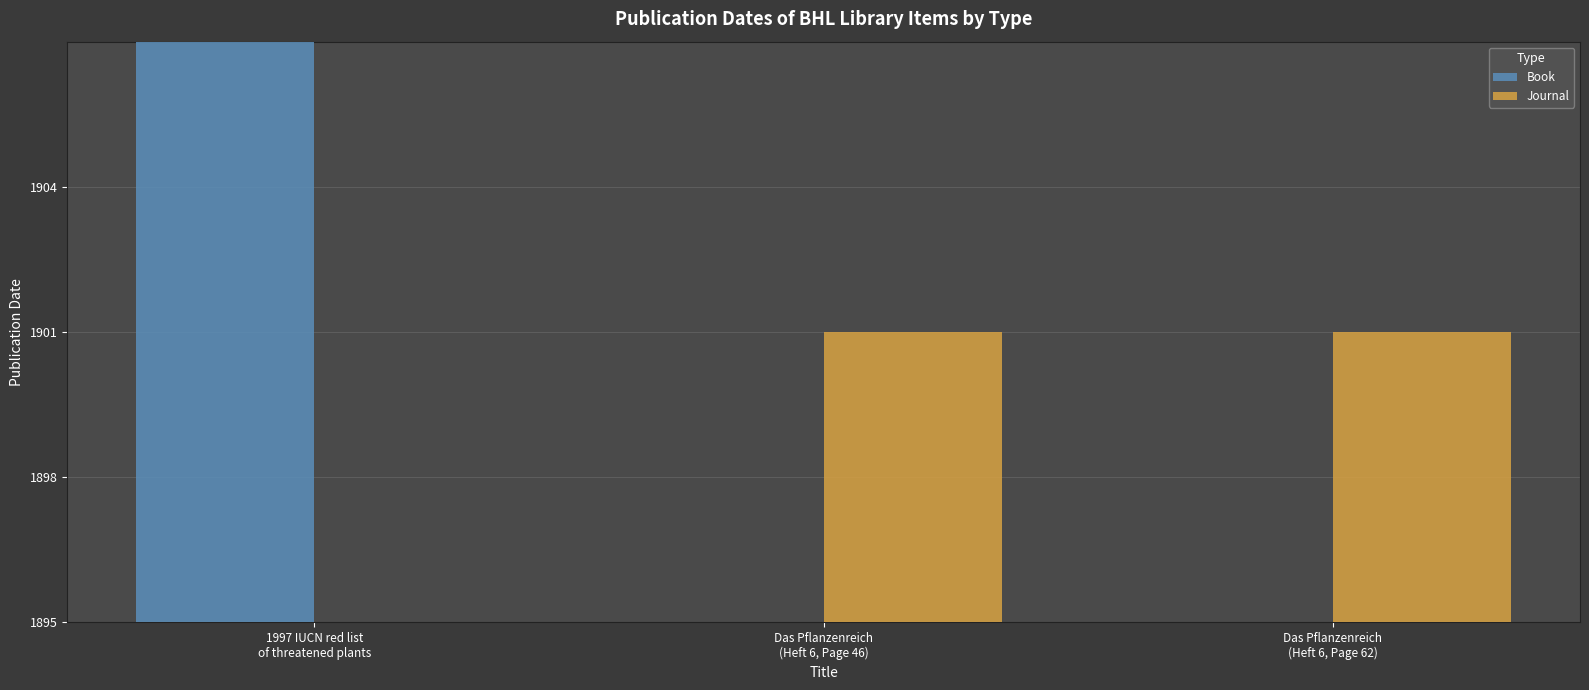

At Das Pflanzenreich
(Heft 6, Page 62), list the series in order from smallest to largest.

Book, Journal